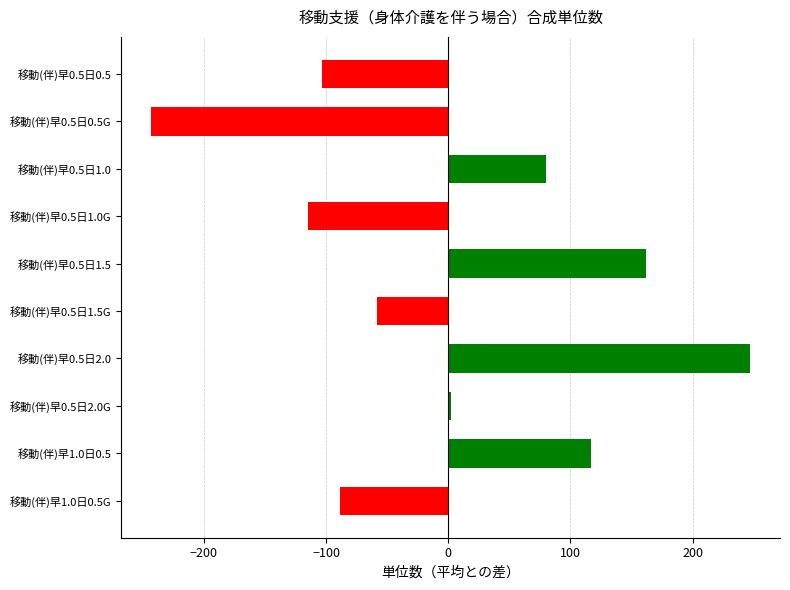

What is the change in value from 移動(伴)早1.0日0.5G to 移動(伴)早0.5日1.0?

+169